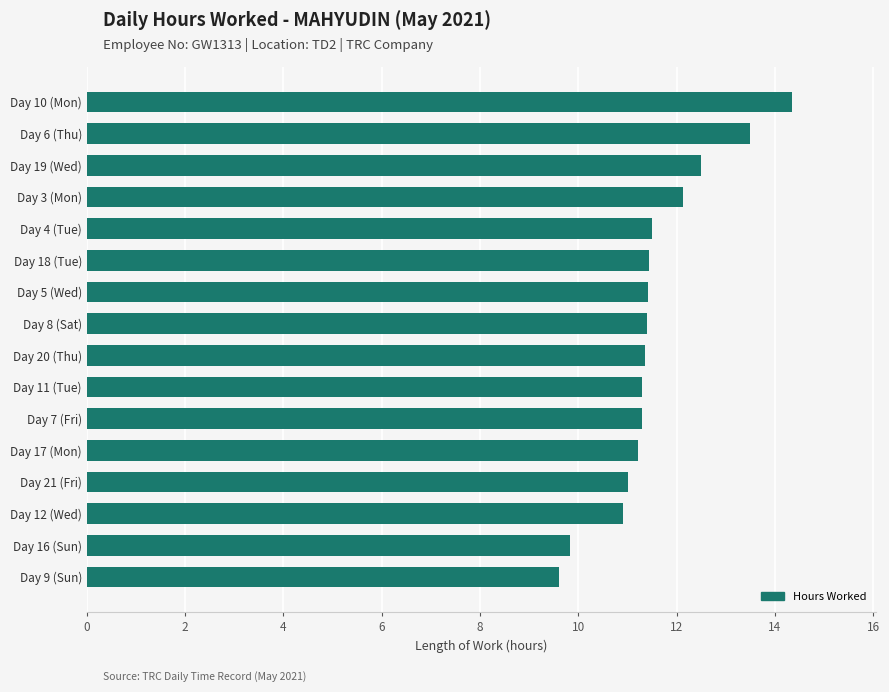

Count the number of categories in the chart.

16